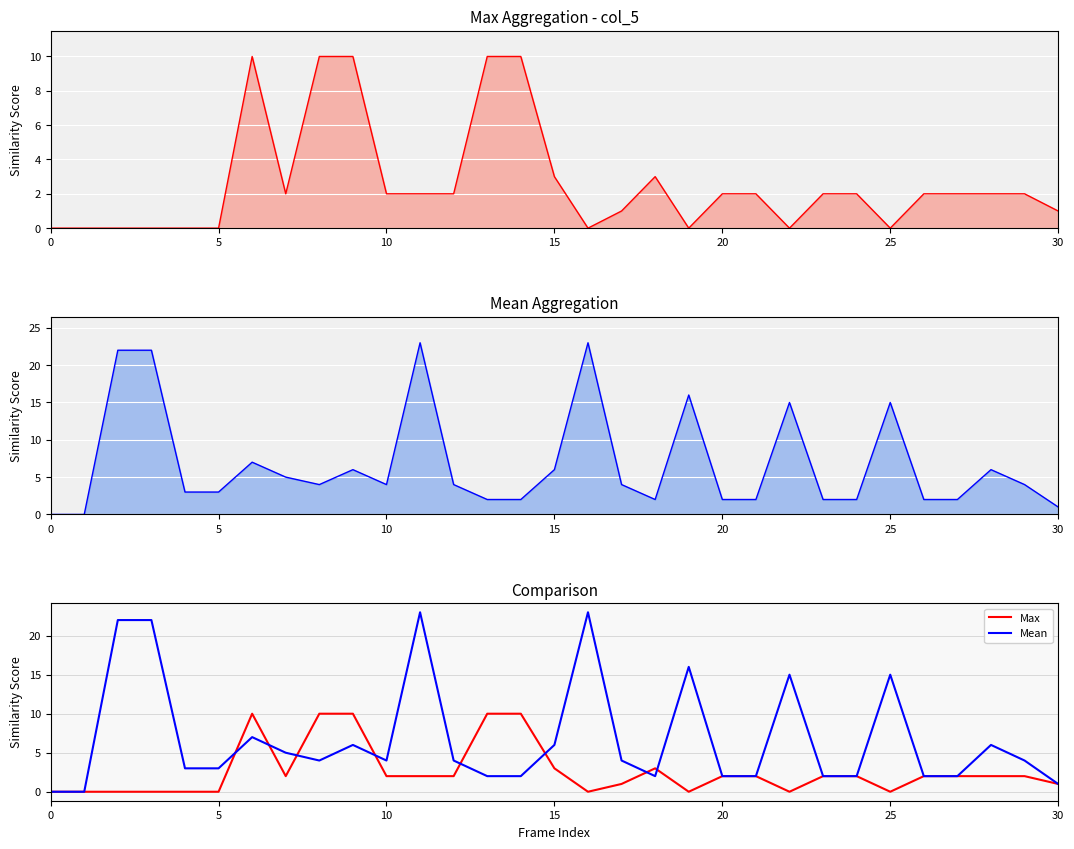

How many data points does each series have?

31